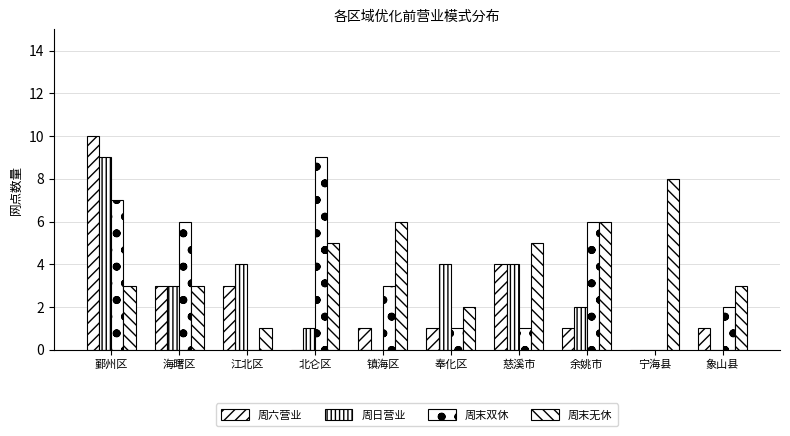

Is the value of 周日营业 at 象山县 greater than the value of 周末双休 at 鄞州区?

No